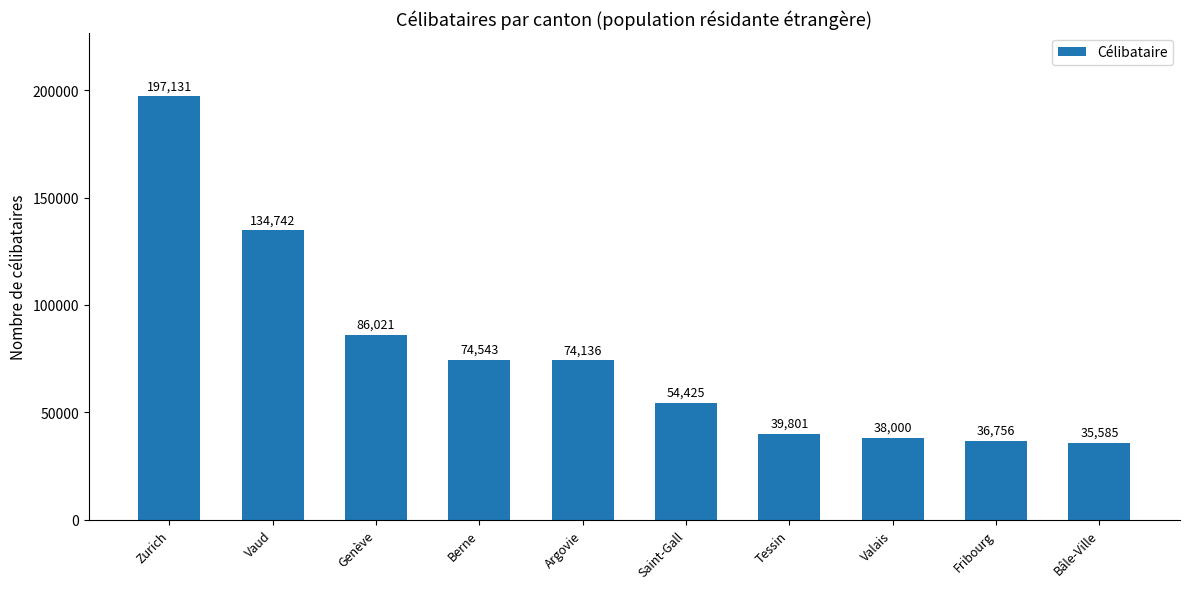

What is the difference between the maximum and minimum values?

161546